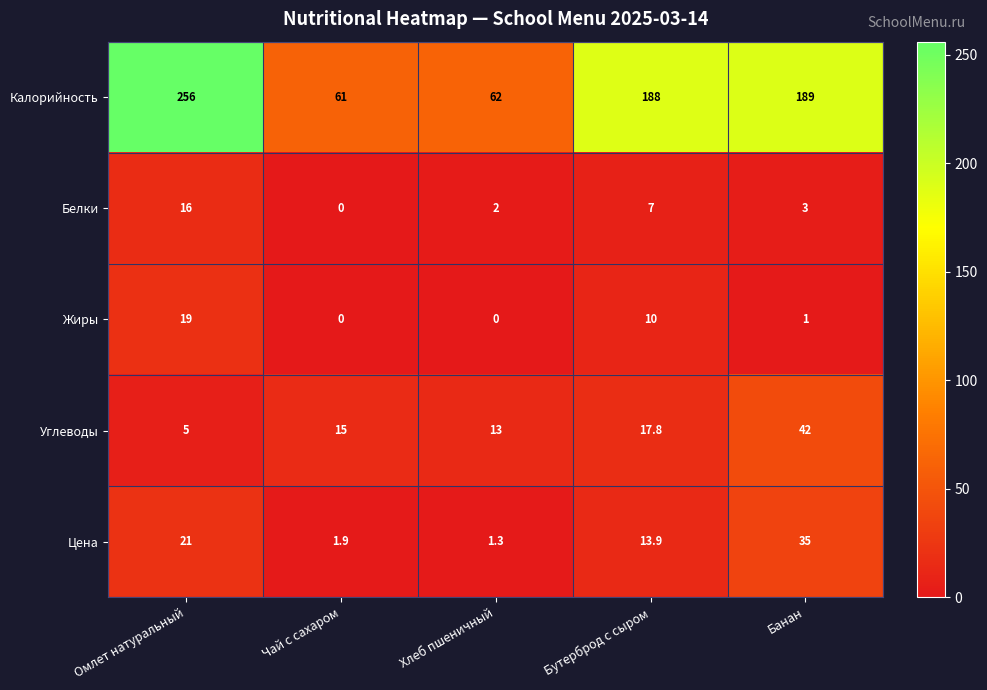

The value of Калорийность at Чай с сахаром is 82.5. True or false?

False